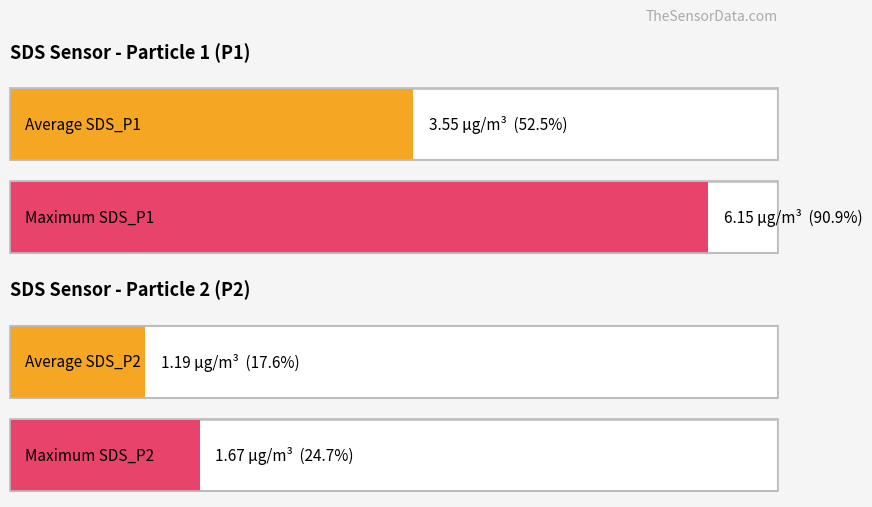

What is the value of the SDS_P2 bar at the 15th from the left?

1.2